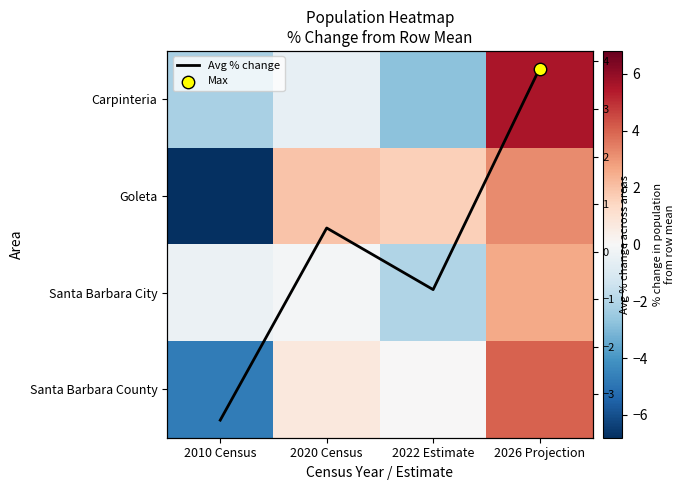

The Carpinteria series shows -2.2 at 2010 Census. True or false?

True